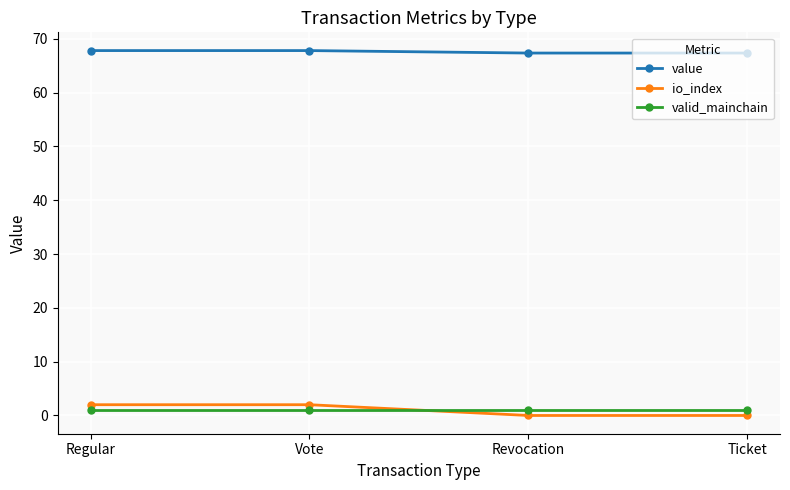

True or false: value has a value of 24.4 at Ticket.

False